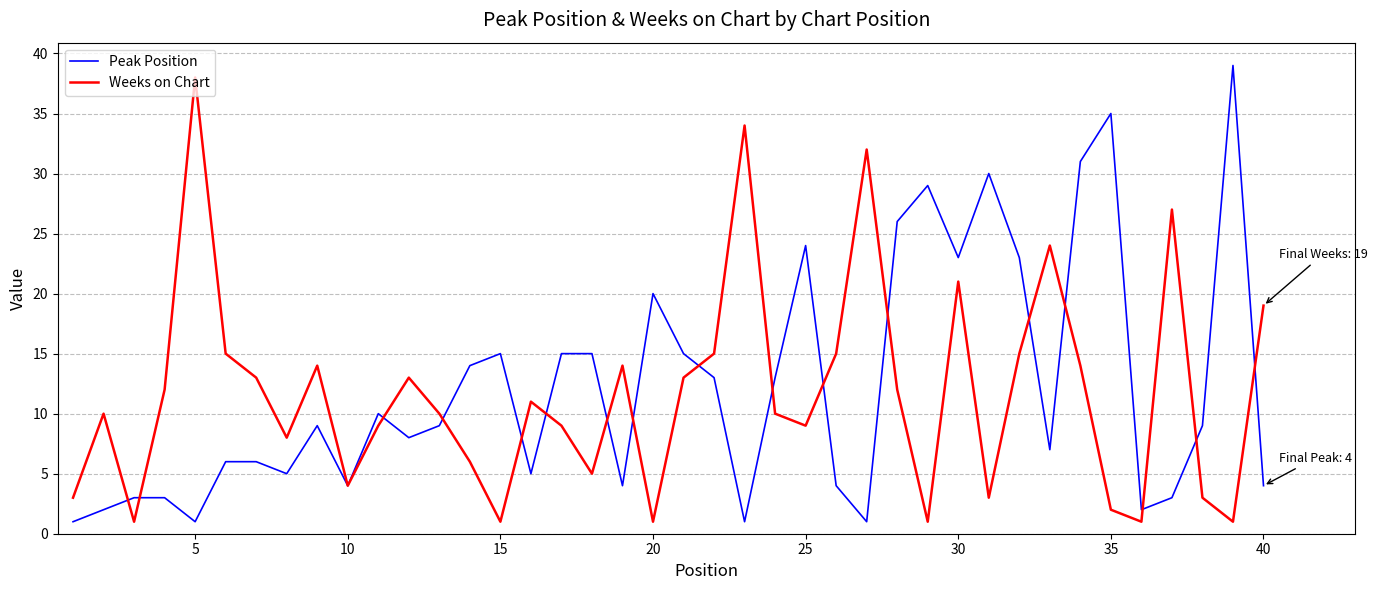

How many lines are shown in the chart?

2